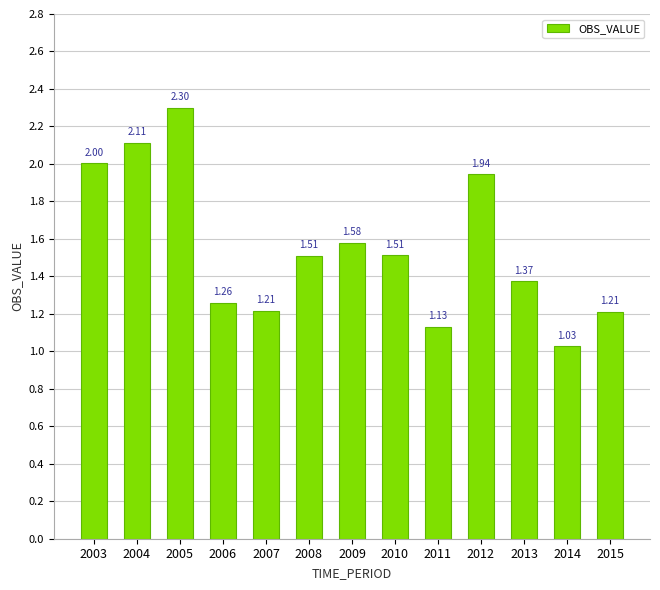

Which has a higher value, 2009 or 2012?

2012